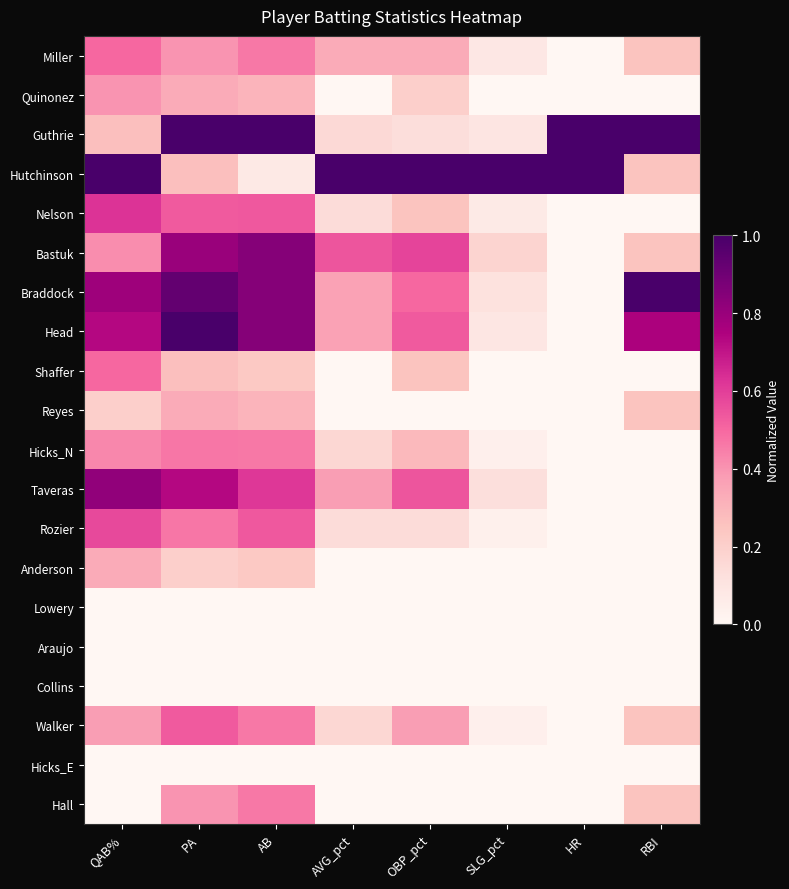

Which has a higher value, HR or PA?

PA